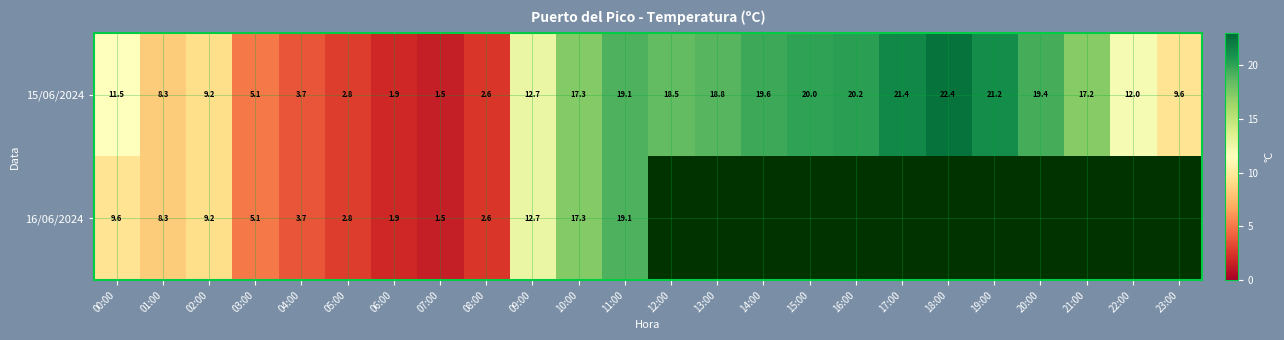

How many categories are shown in the chart?

24